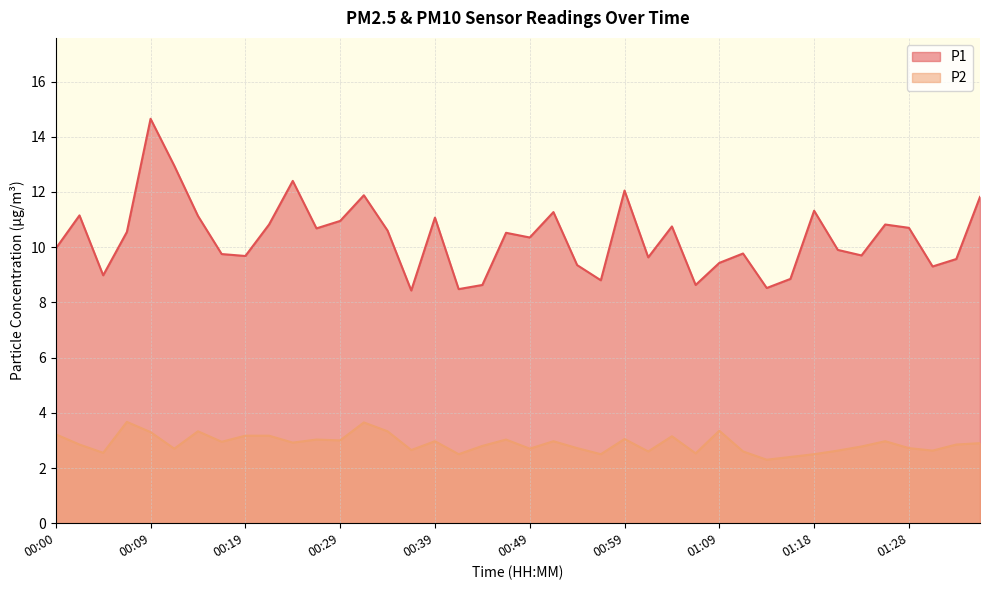

Which series changed the most between 00:29 and 00:34?

P1